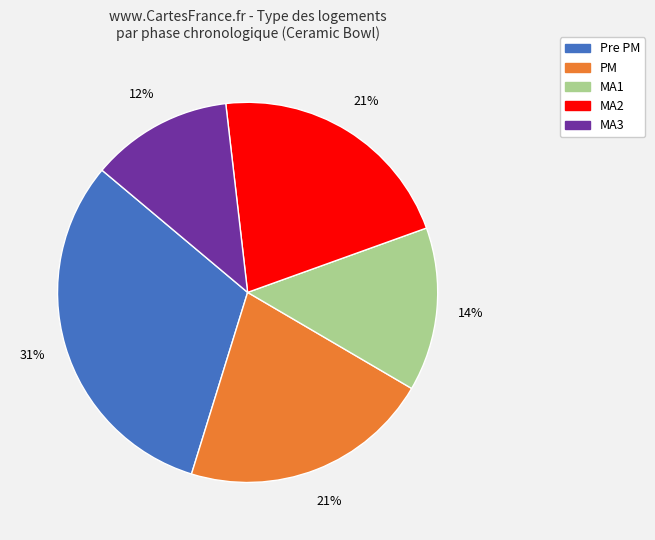

Is there any slice that represents more than half of the pie?

No